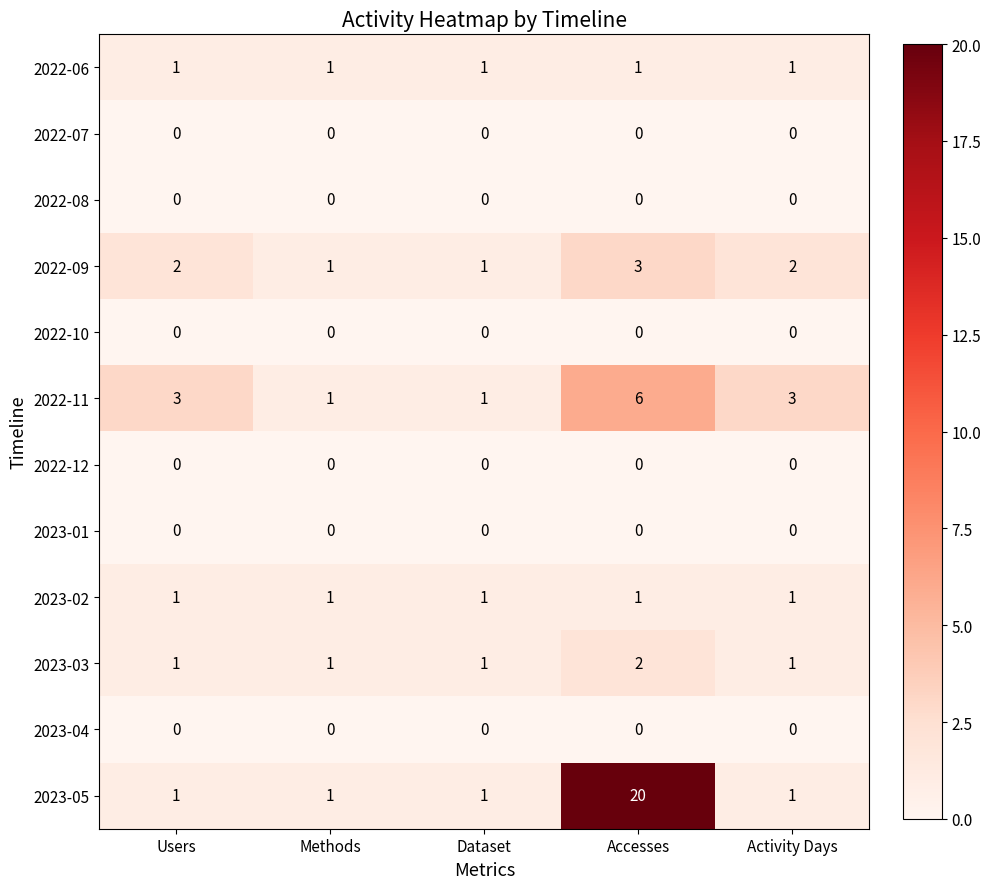

What is the sum of the 2022-11 values at Activity Days and Accesses?

9